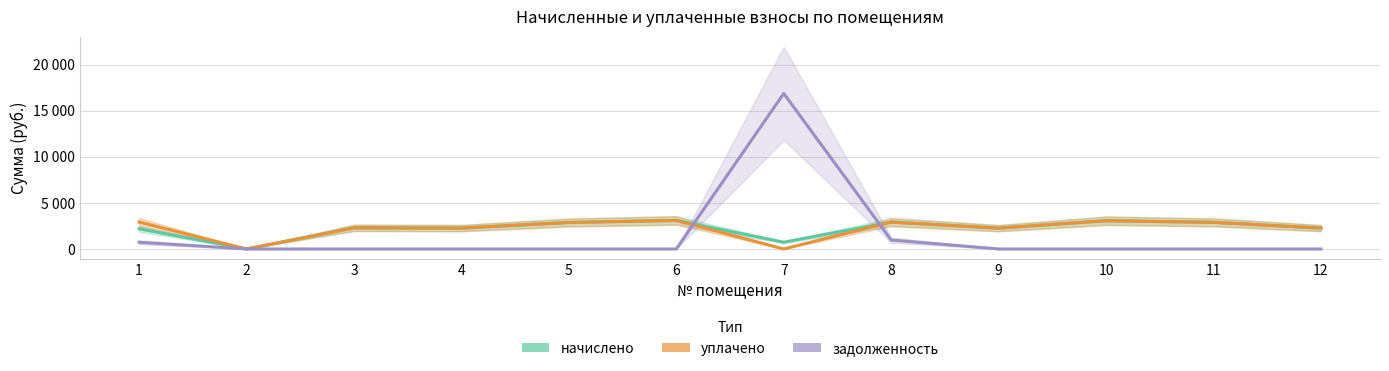

What is the value of the начислено point at the 10th from the left?

3064.8